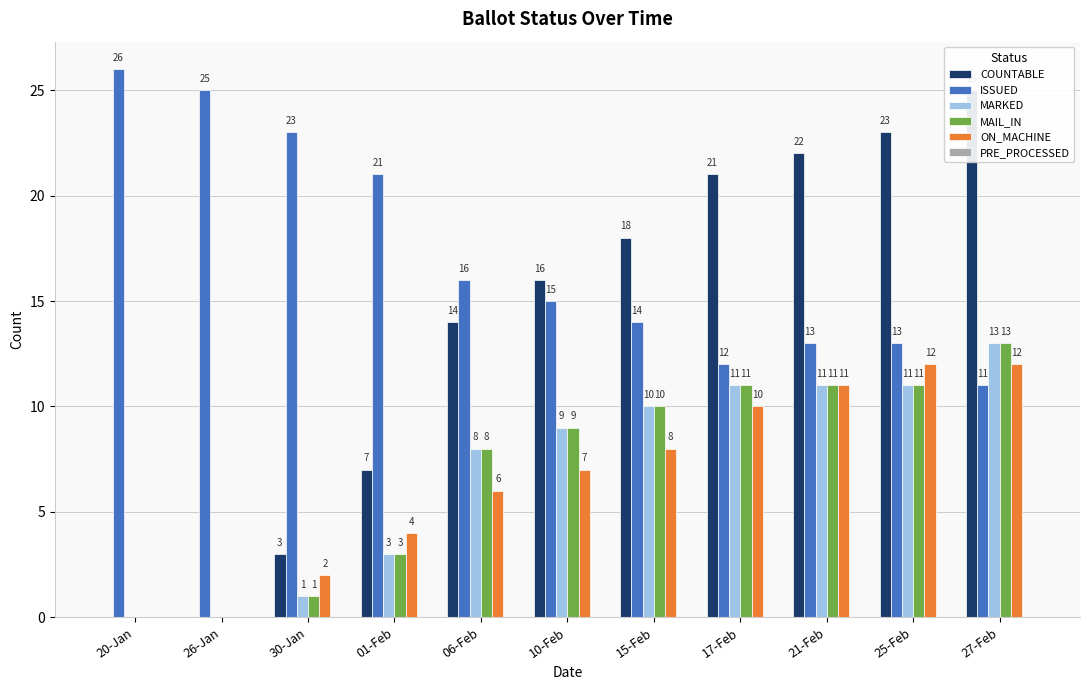

What is the difference between the MAIL_IN values at 20-Jan and 27-Feb?

13